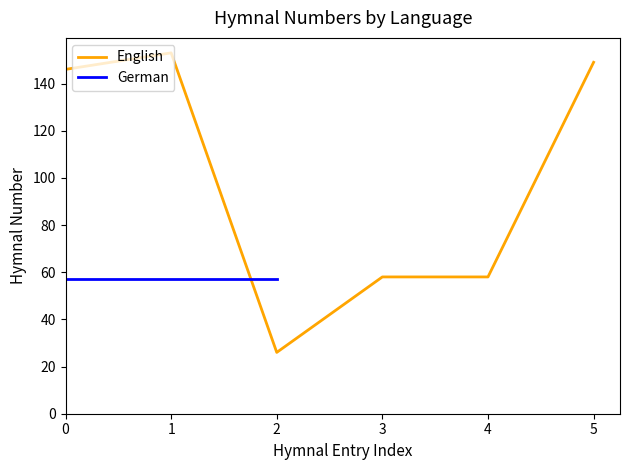

What is the ratio of the value at 0 to the value at 2?

5.6